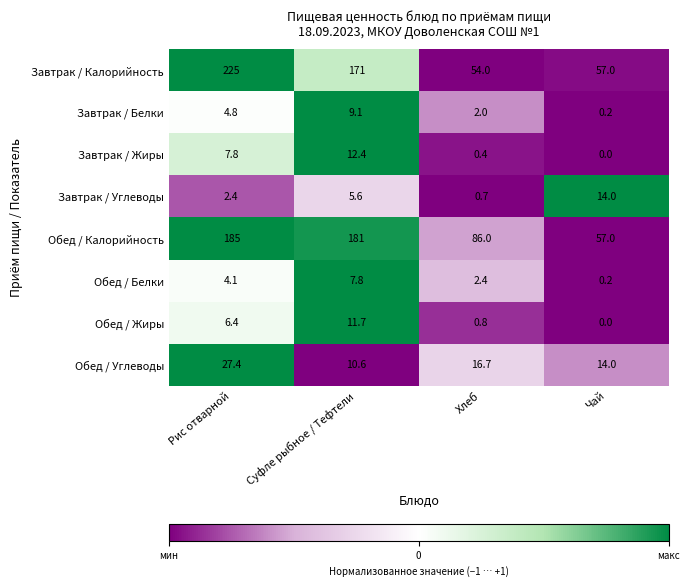

What is the spread (max minus min) of values at Рис отварной?

222.6